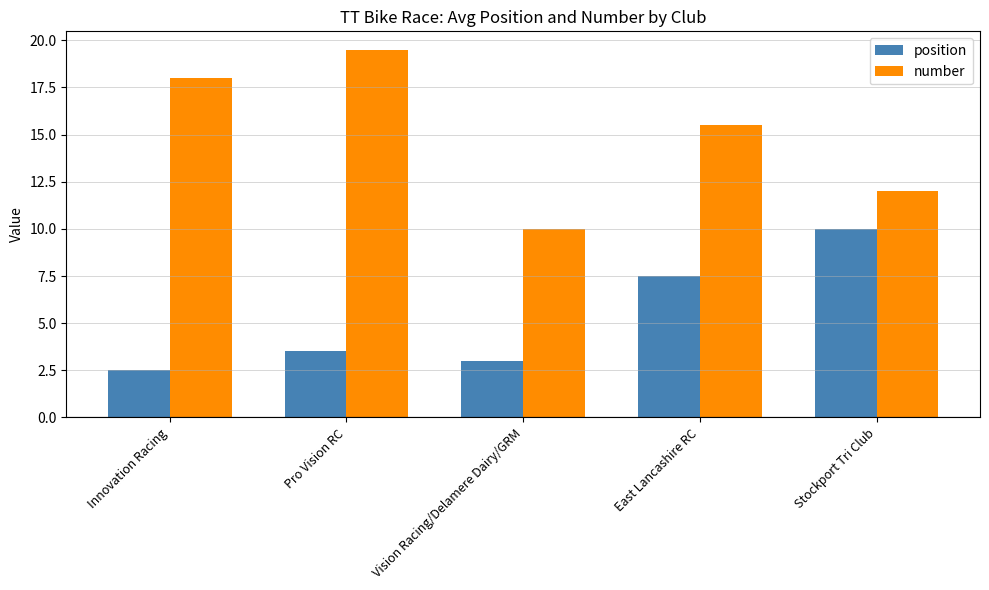

Reading left to right, transcribe all the data shown in this chart.

position: 2.5	3.5	3.0	7.5	10.0
number: 18.0	19.5	10.0	15.5	12.0